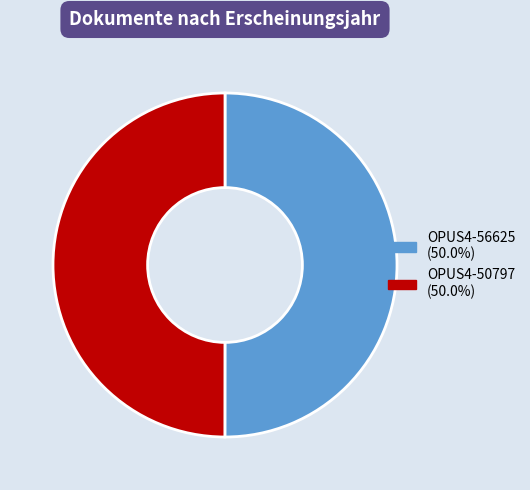

Do OPUS4-56625 and OPUS4-50797 together represent more than half of the pie?

Yes